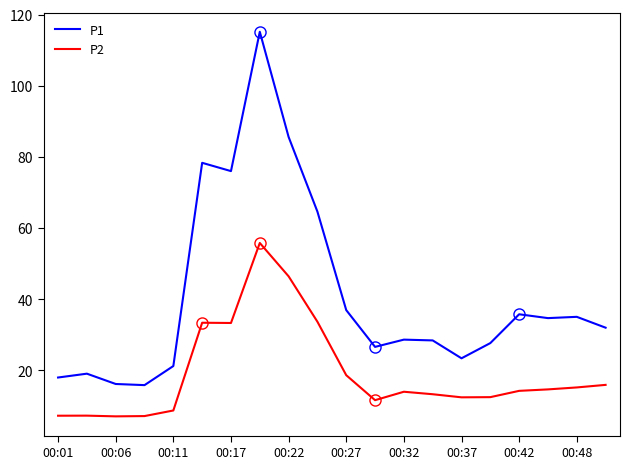

List the series in order of their overall mean, highest first.

P1, P2